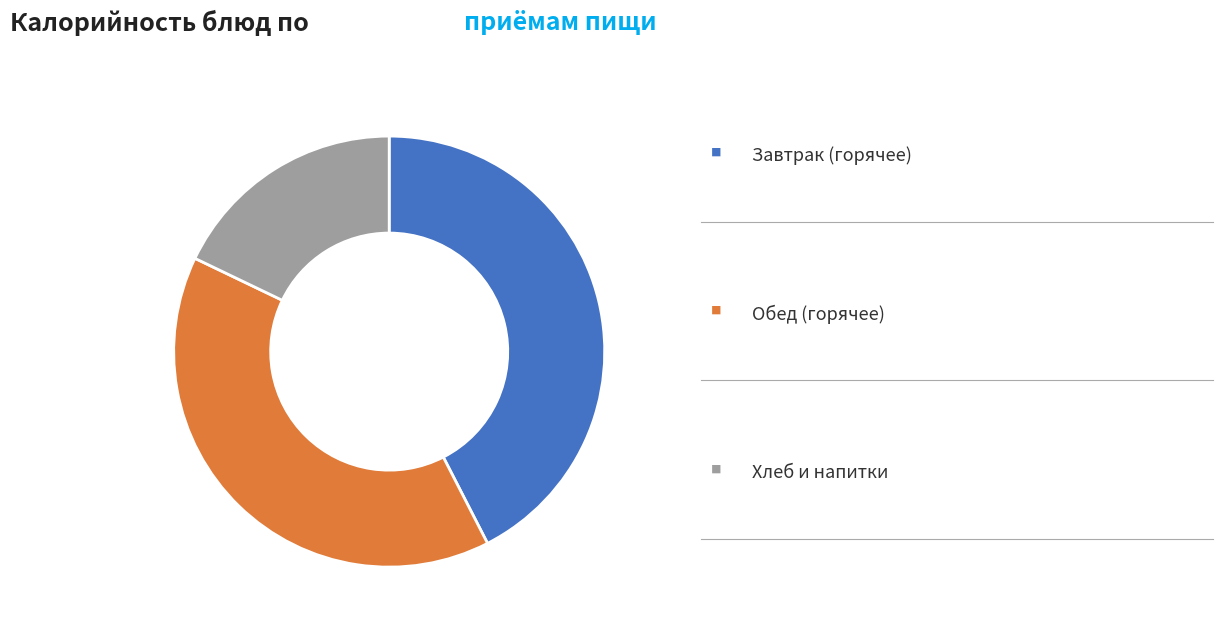

Is there any slice that represents more than half of the pie?

No